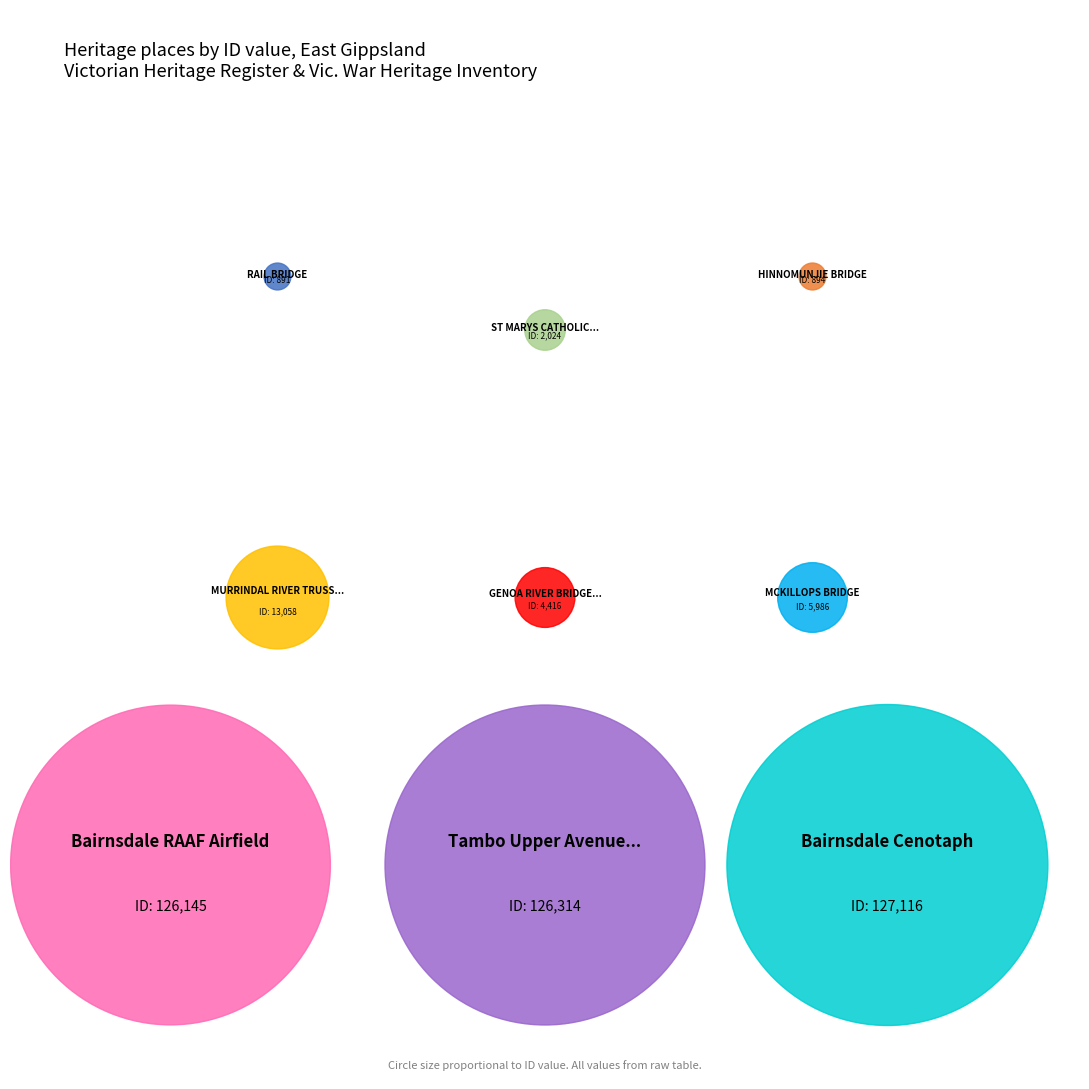

What percentage is the Bairnsdale RAAF Airfield slice, to the nearest percent?

31%